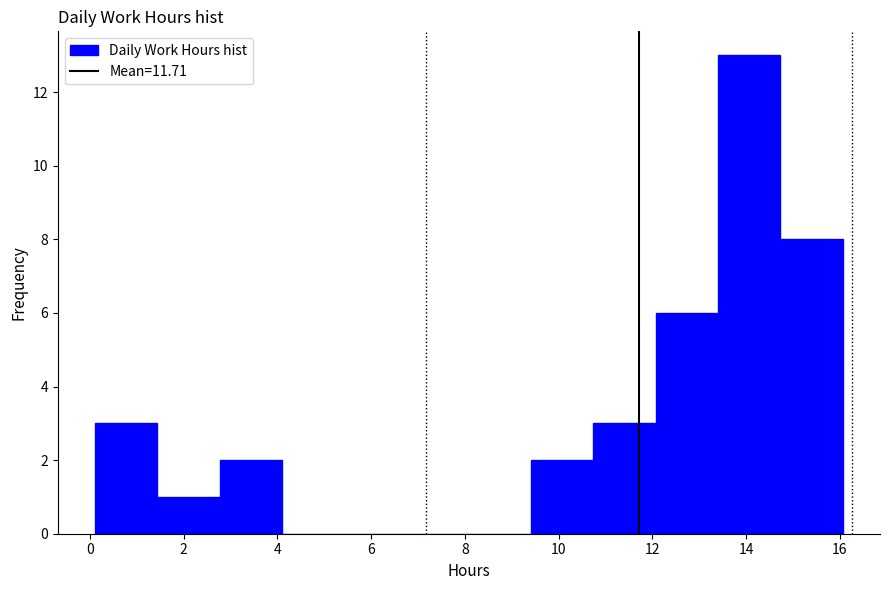

How tall is the bar that spans 2.8 to 4.0 on the x-axis? Neither the bar edges nor the heights are printed on the chart, so give them approximately, as read against the axes.

2